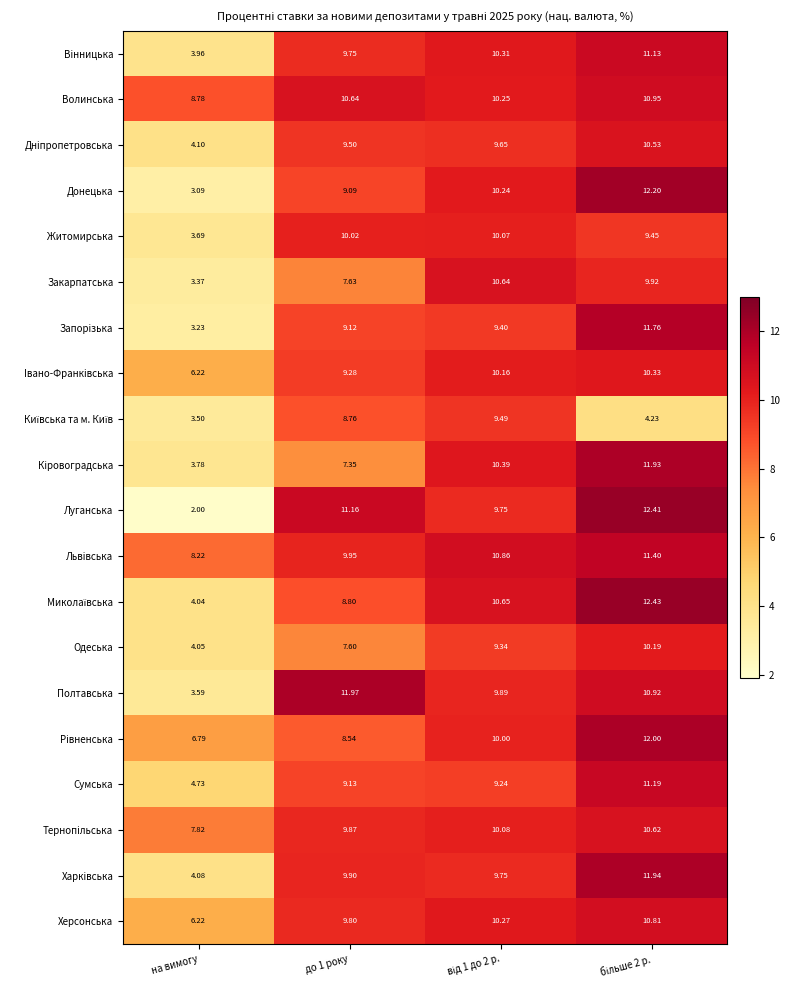

At which label is Житомирська closest to 6?

на вимогу